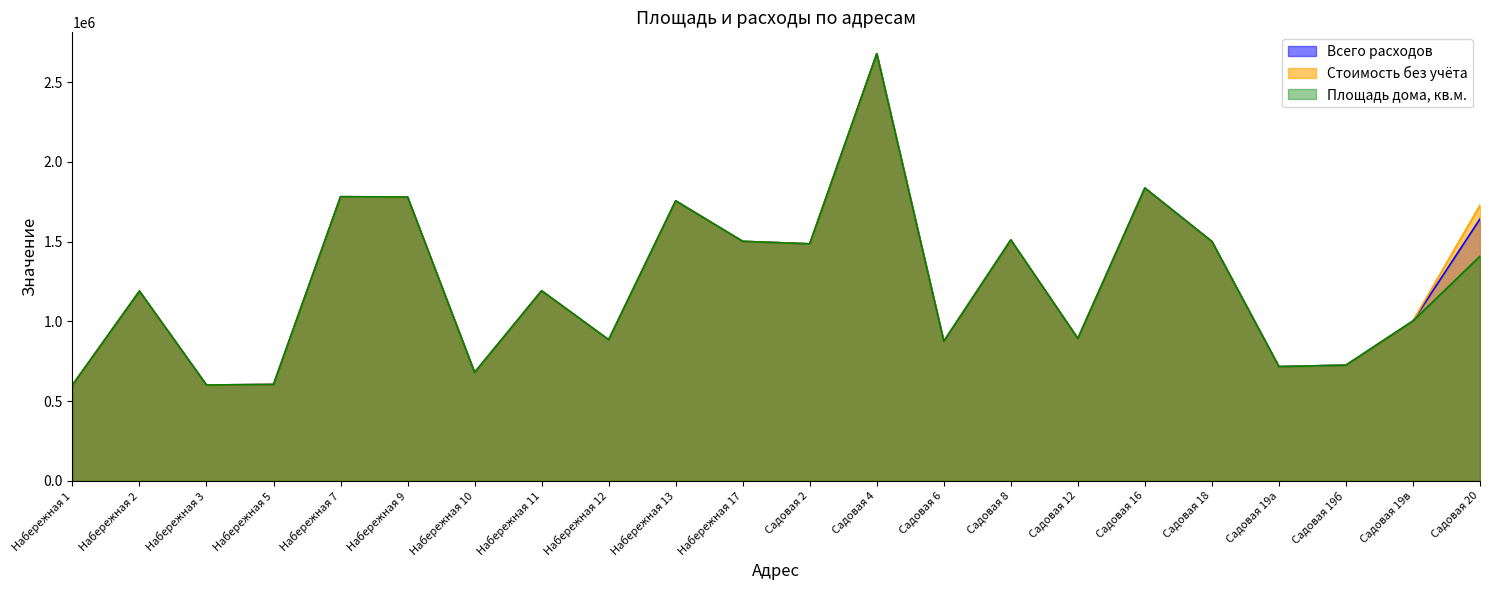

How many lines are shown in the chart?

3